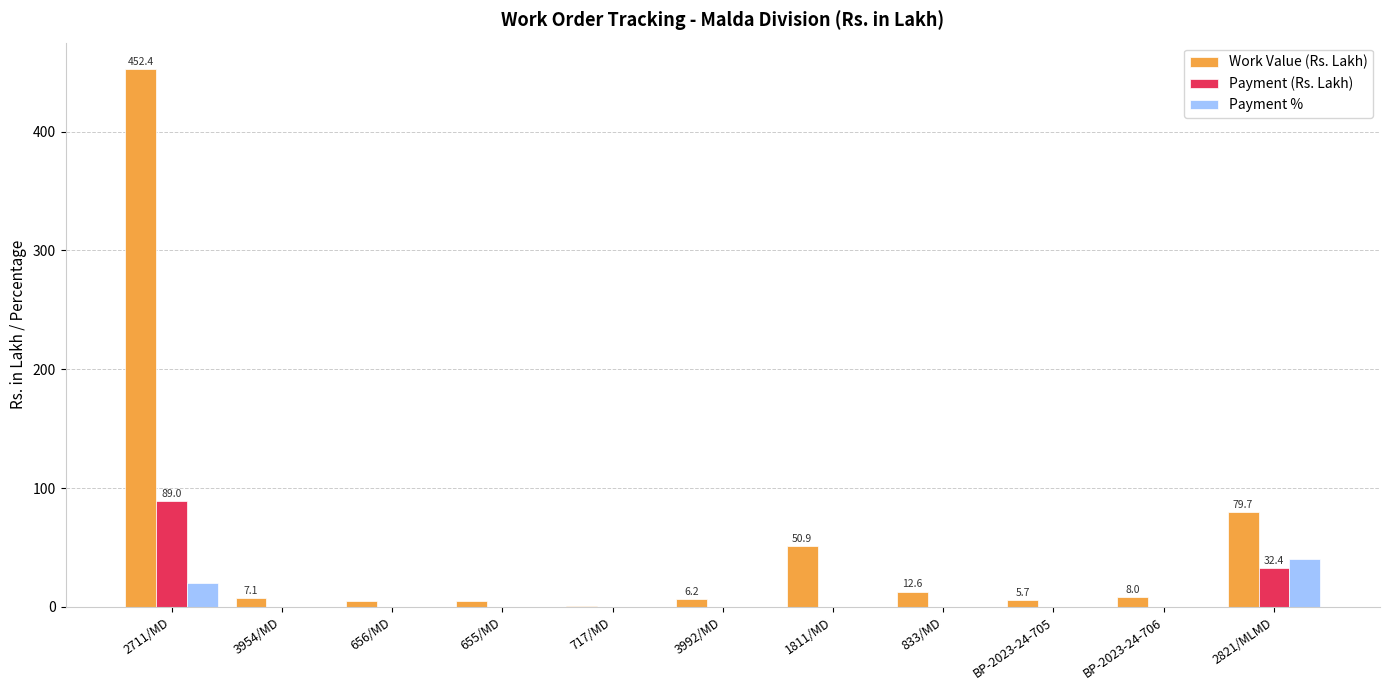

Which series changed the most between 2711/MD and BP-2023-24-705?

Work Value (Rs. Lakh)